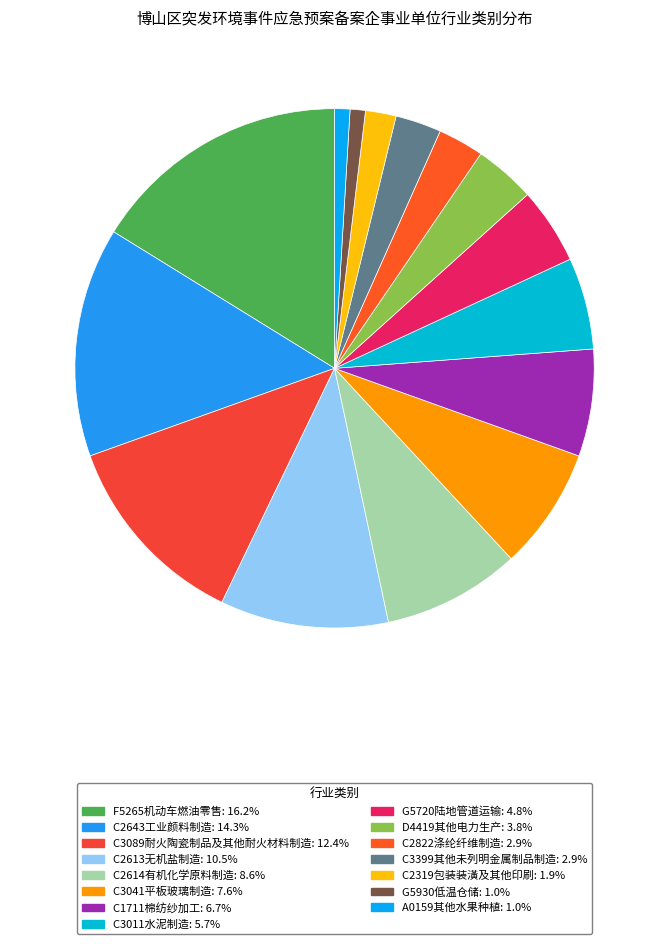

What is the change in value from G5720陆地管道运输 to A0159其他水果种植?

-4